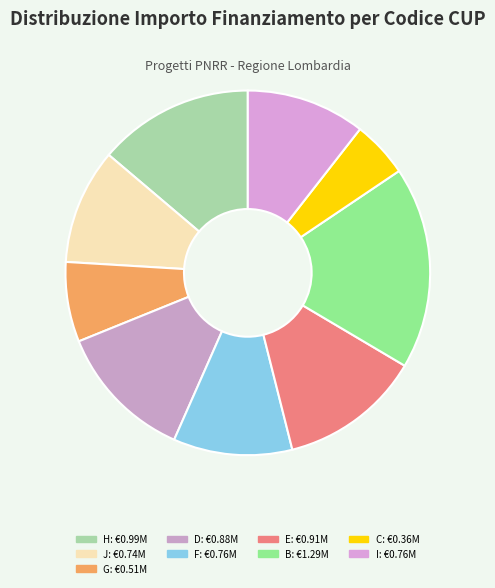

Count the number of slices in the pie.

9